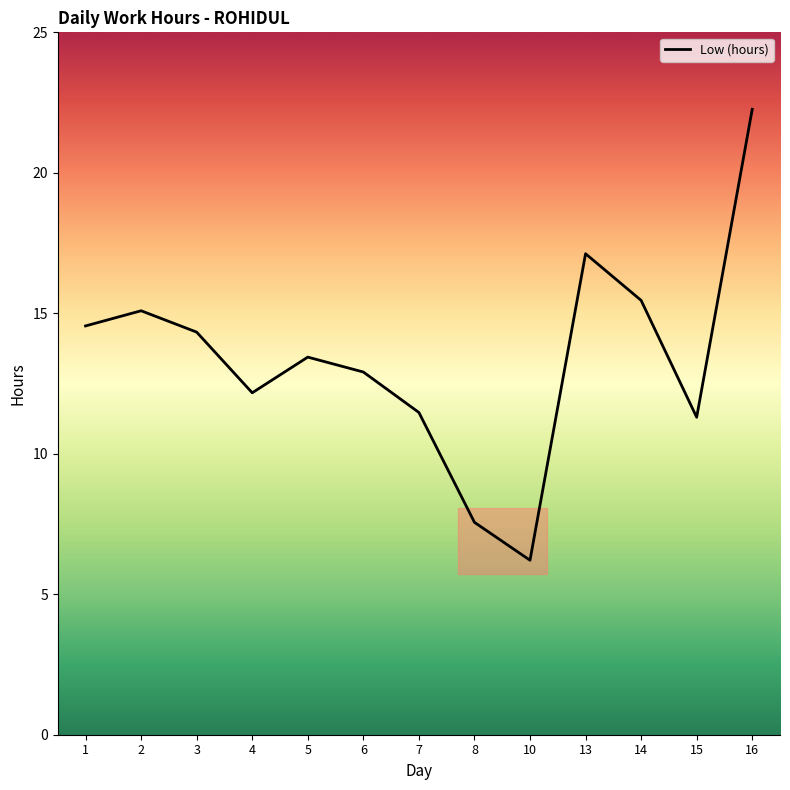

True or false: the data shows 12.2 at 4.

True